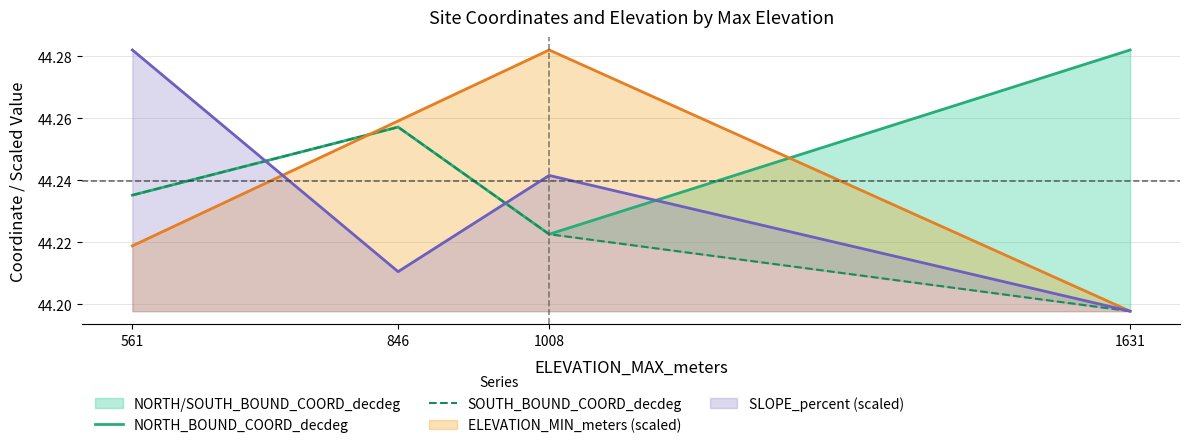

Between 1008 and 1631, which is larger?

1631